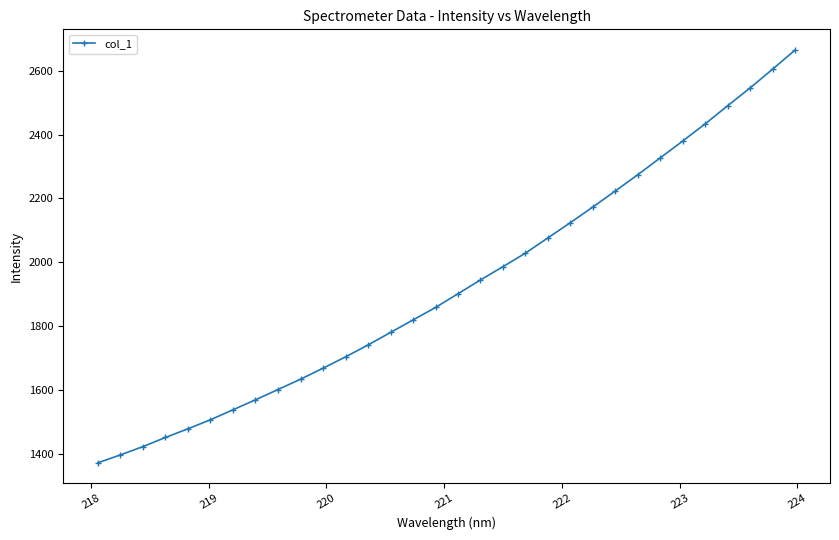

What is the difference between the second highest and minimum values?

1232.8